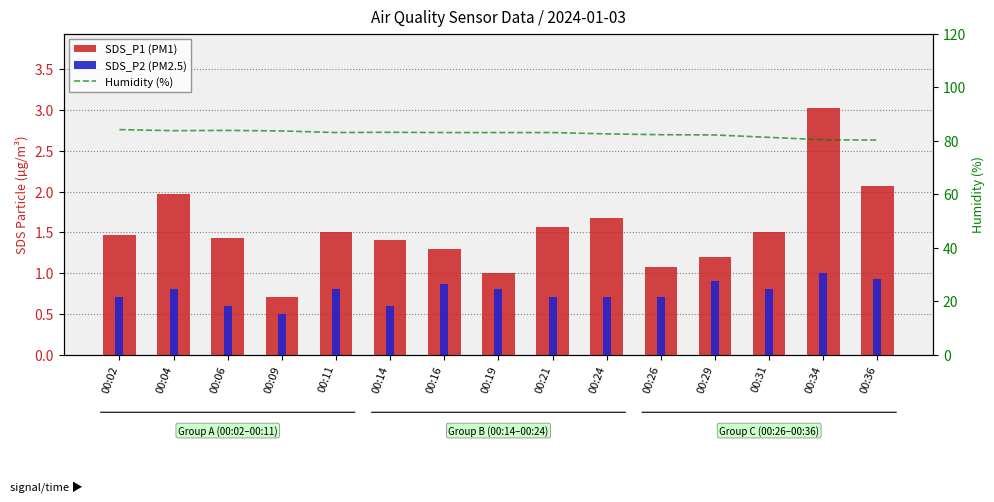

What is the difference between the highest and lowest values at 00:02?

83.4